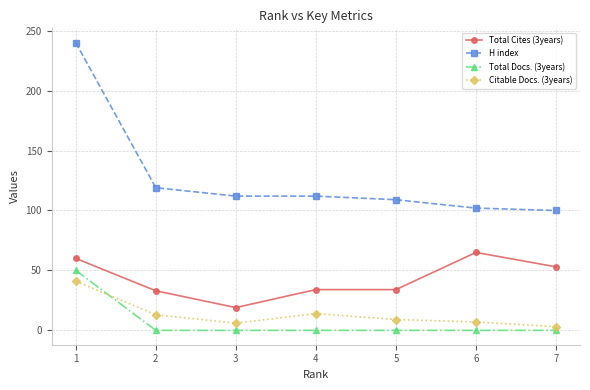

True or false: Citable Docs. (3years) has more than 2 interior local peaks.

False